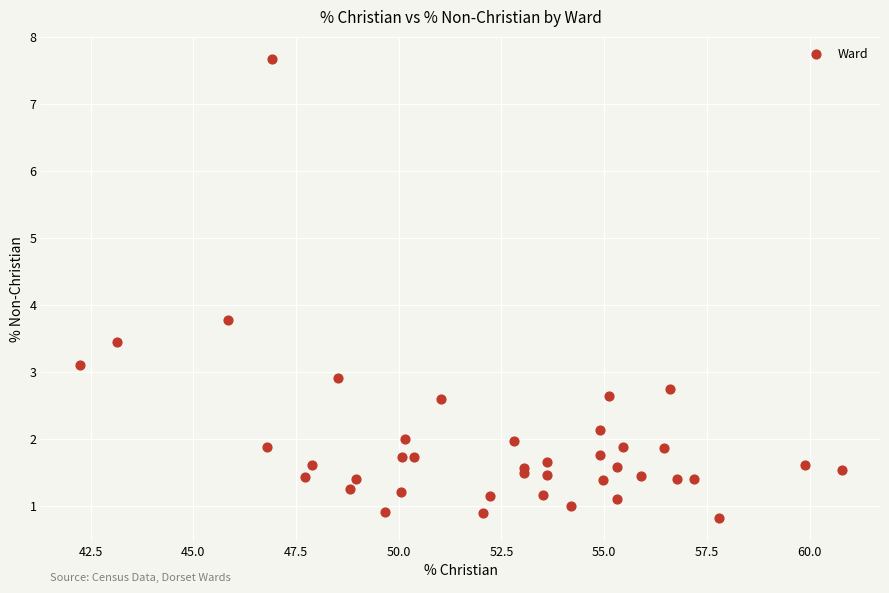

What Y value in the scatter plot is closest to 4?

3.8